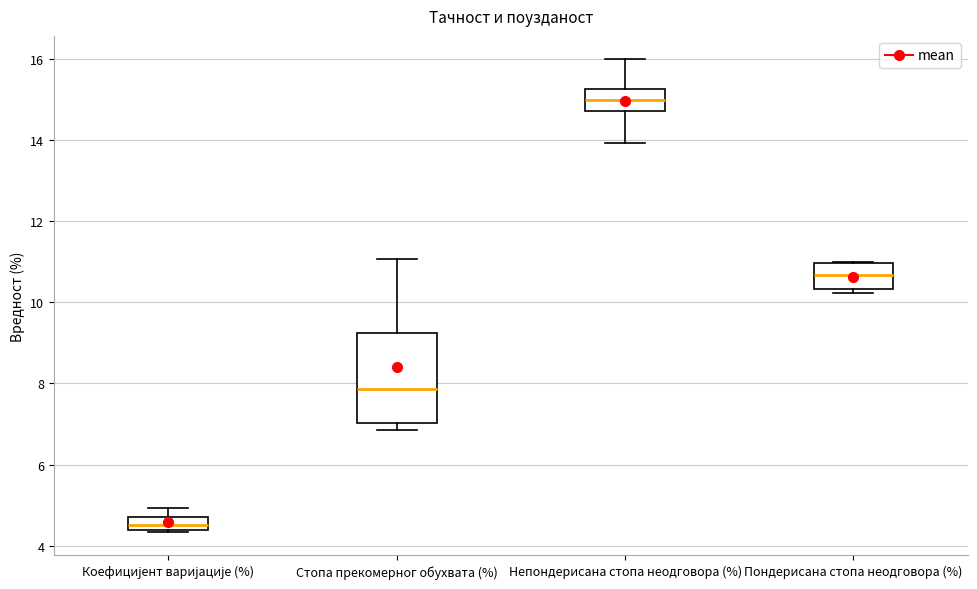

Which box's median line is the highest?

Непондерисана стопа неодговора (%)